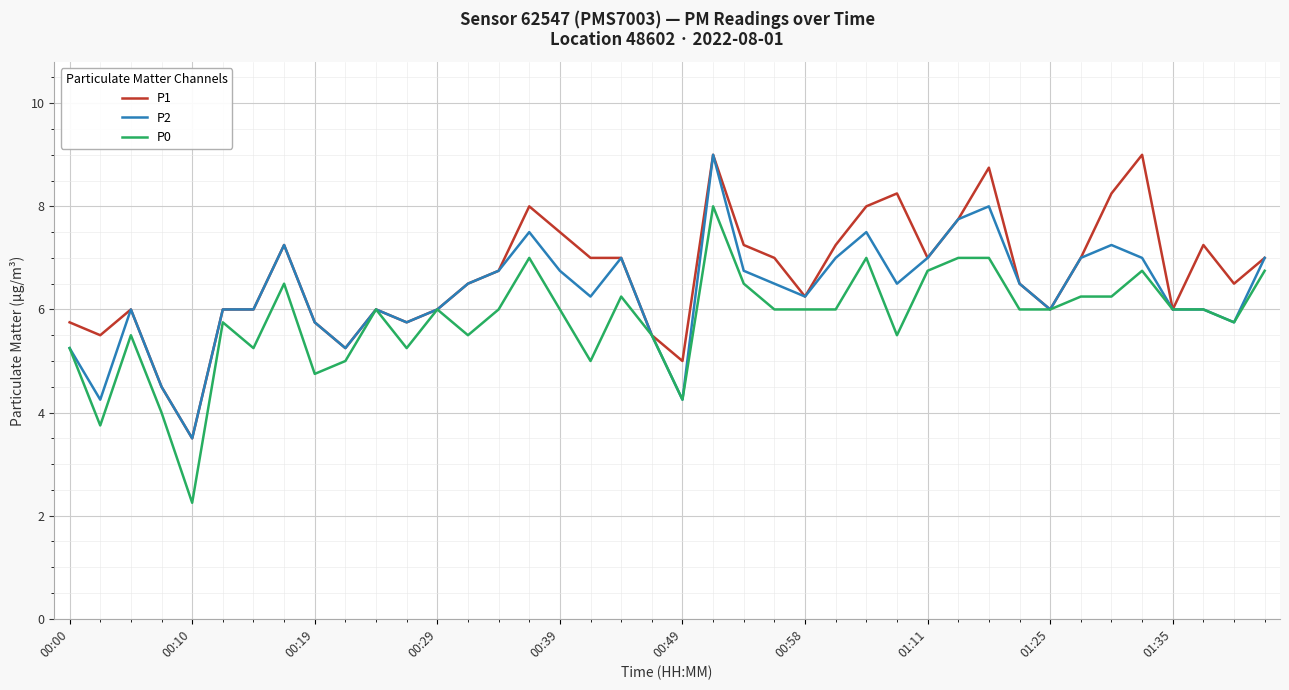

What is the maximum value shown in the chart?

9.0